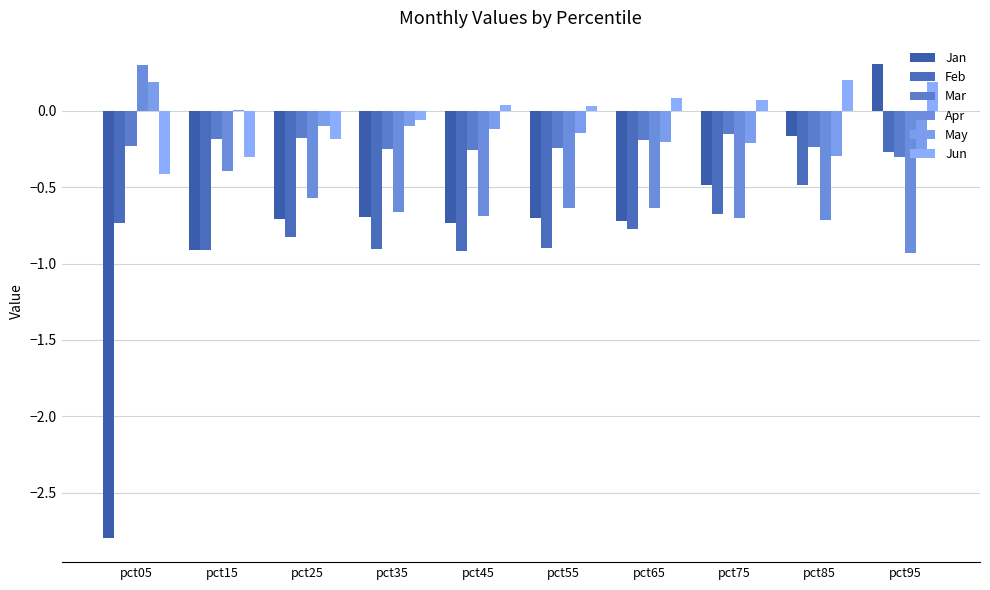

How many groups of bars are there?

10